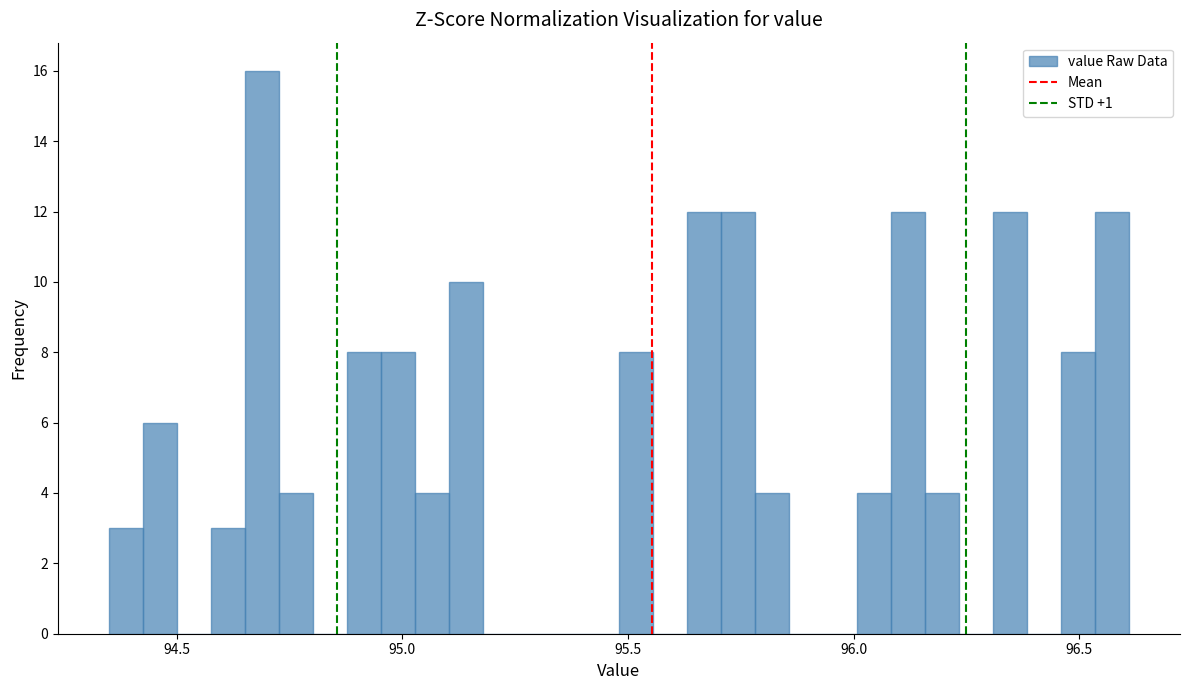

Around what value on the x-axis is the tallest bar? Give the approximate position of its centre, as read against the axis.

94.70